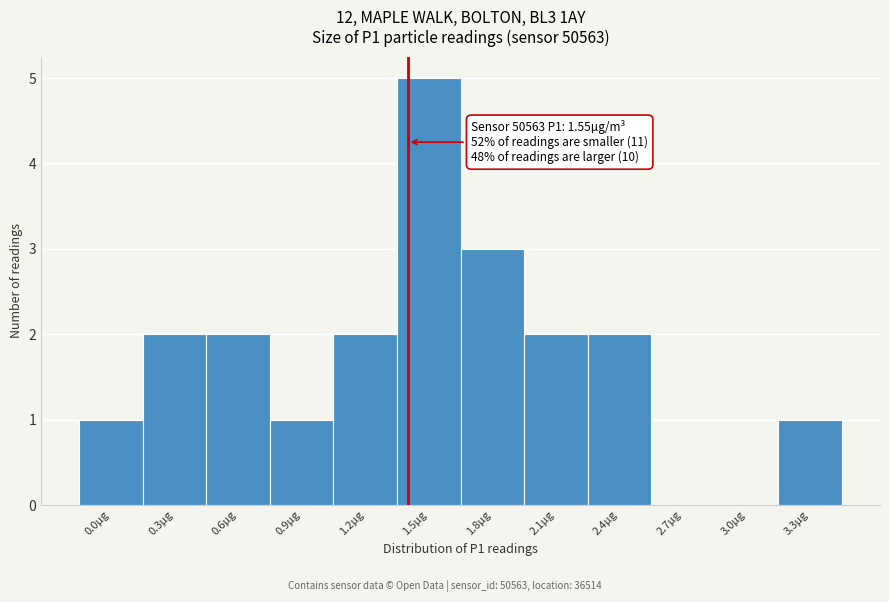

Reading right to left, transcribe all the data shown in this chart.

3.3µg=1	3.0µg=0	2.7µg=0	2.4µg=2	2.1µg=2	1.8µg=3	1.5µg=5	1.2µg=2	0.9µg=1	0.6µg=2	0.3µg=2	0.0µg=1